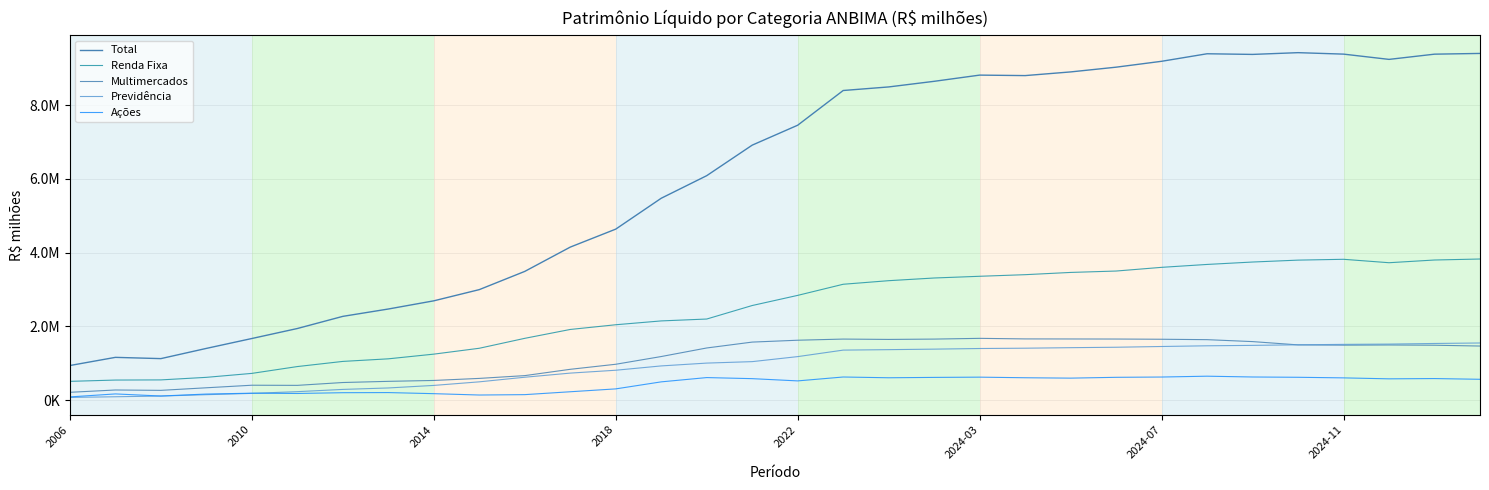

Where is Renda Fixa nearest to the value 2168726?

13